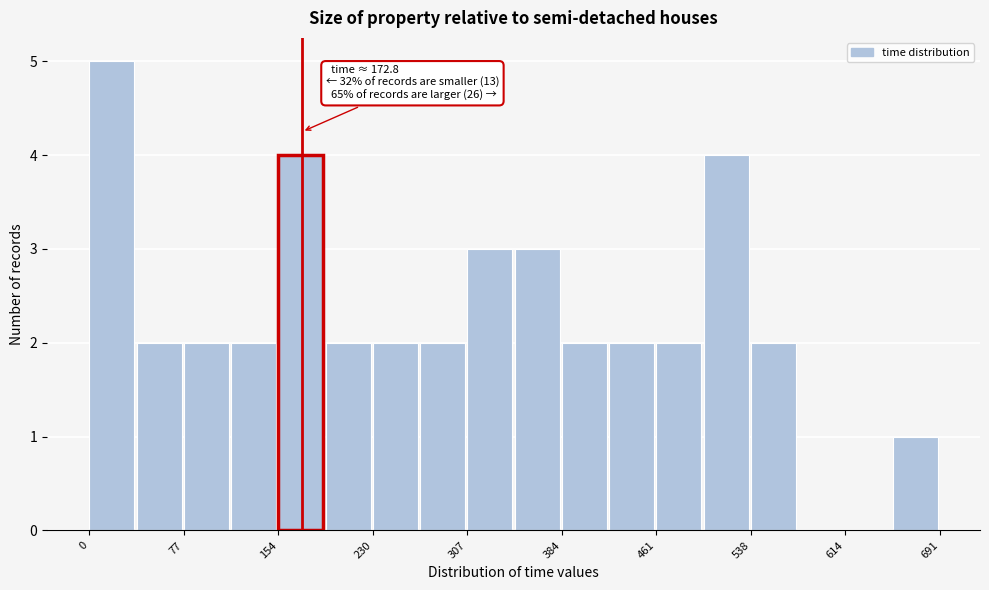

Read against the x-axis, roughly where is the centre of the tallest bar?

20